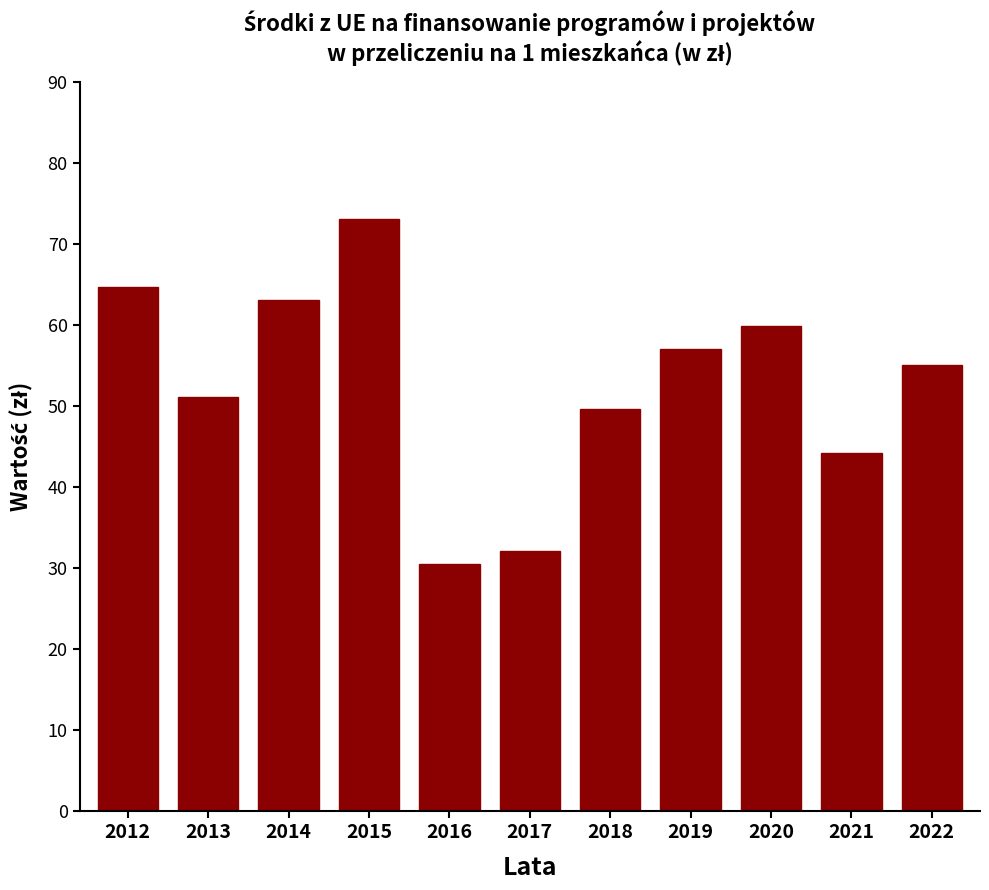

Where is the data nearest to the value 51?

2013